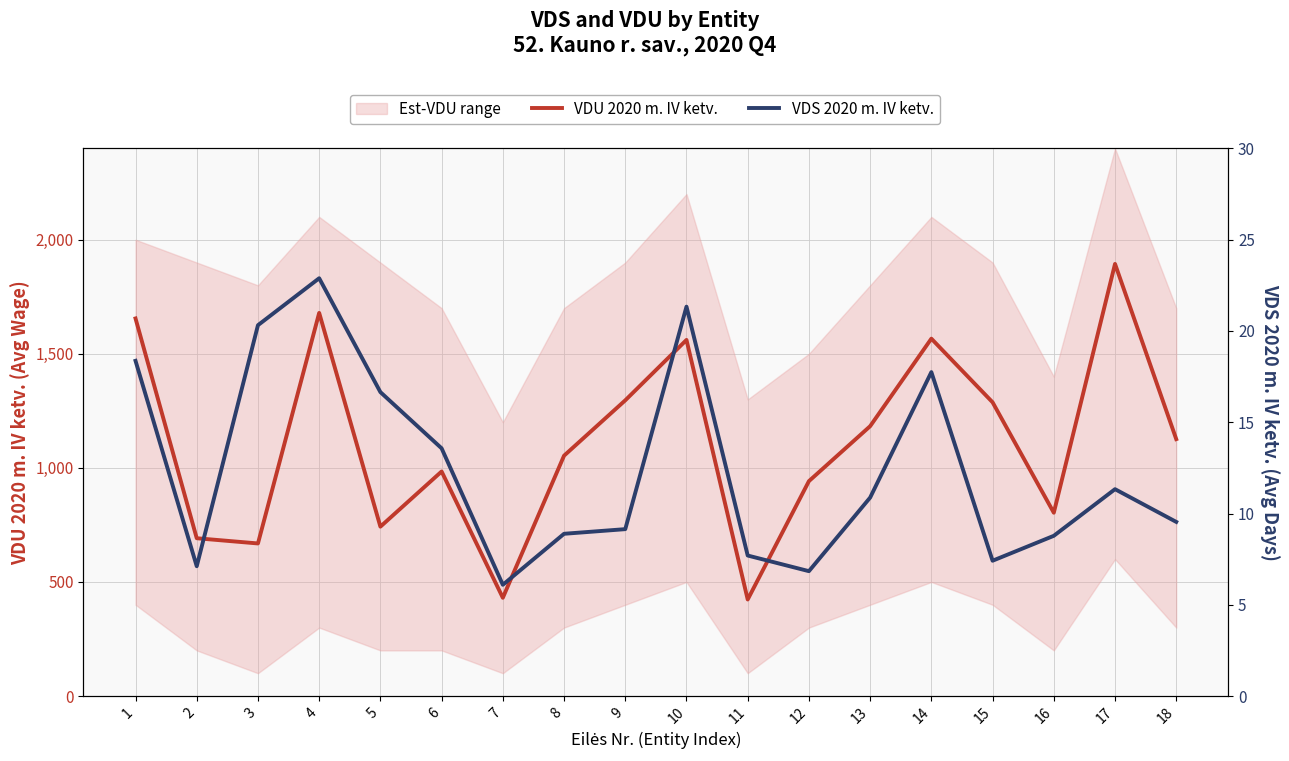

Reading right to left, extract all data points from this chart.

VDU 2020 m. IV ketv.: 1126.0	1893.9	803.4	1287.4	1566.3	1182.7	941.9	423.1	1560.8	1296.1	1053.4	430.7	984.2	742.3	1679.2	668.7	691.6	1654.9
VDS 2020 m. IV ketv.: 9.5	11.3	8.8	7.4	17.7	10.9	6.8	7.7	21.3	9.1	8.9	6.1	13.6	16.7	22.9	20.3	7.1	18.4